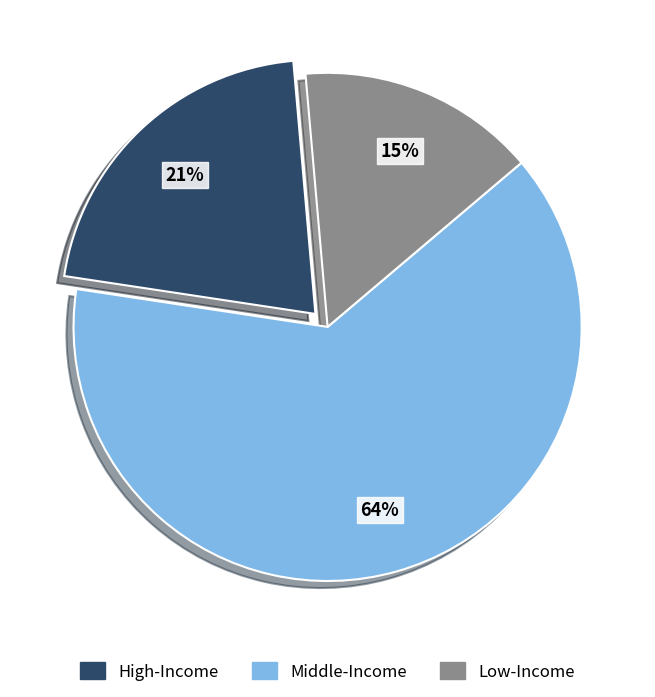

To the nearest percent, what is the average slice percentage?

33%